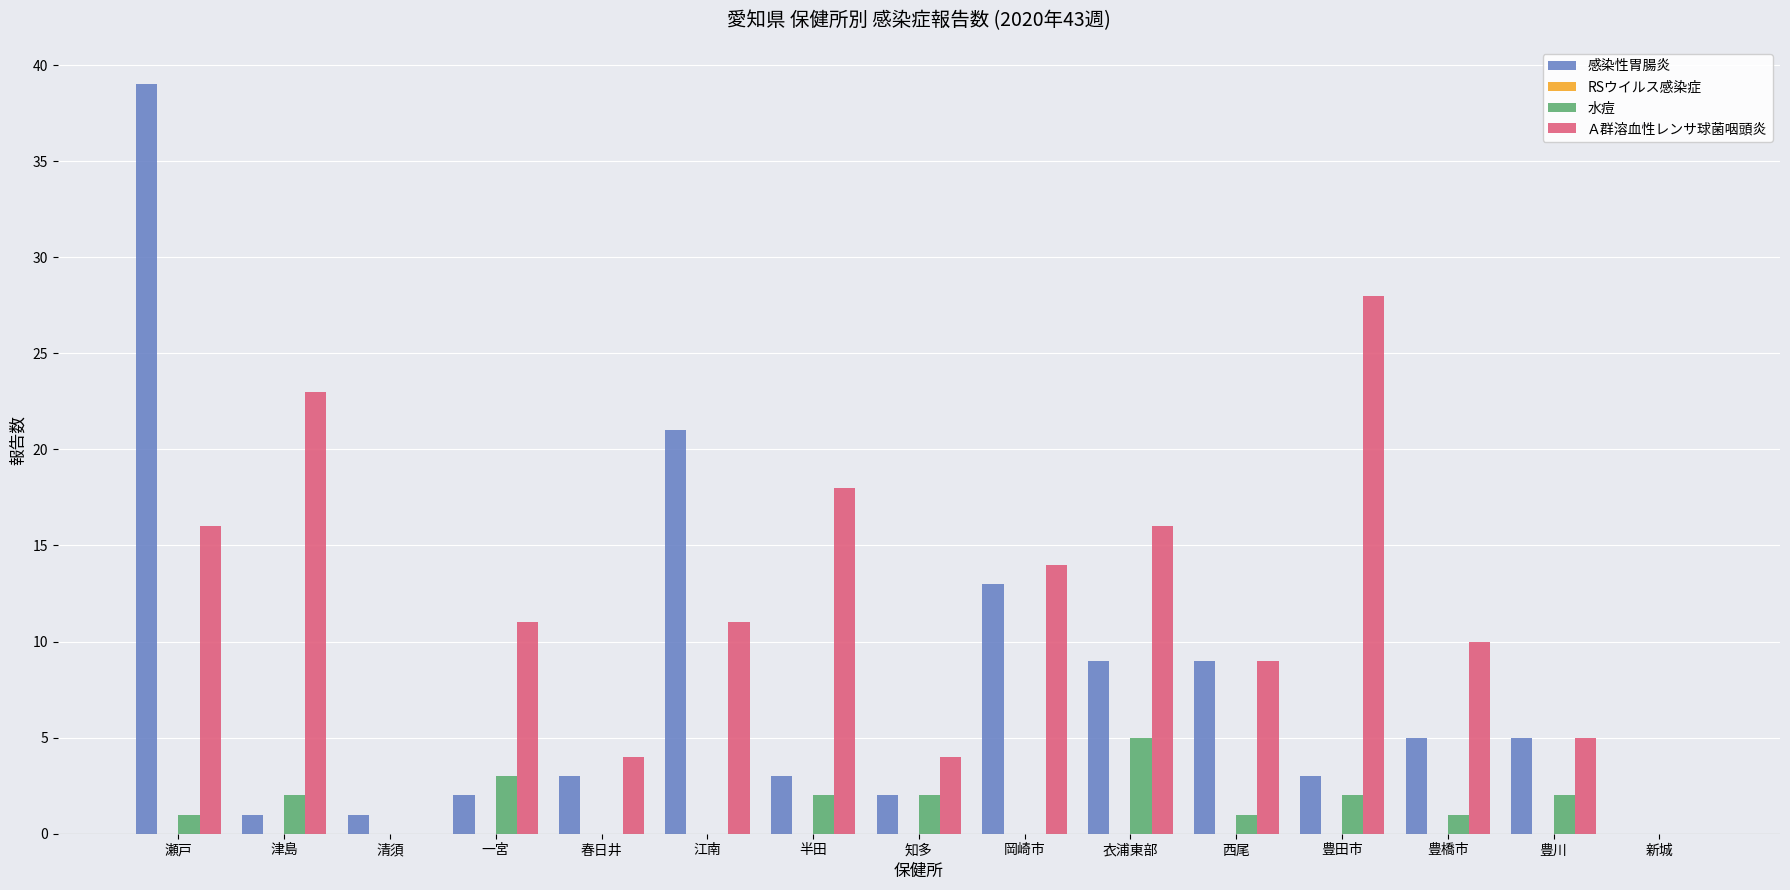

What is the average value of the Ａ群溶血性レンサ球菌咽頭炎 series?

11